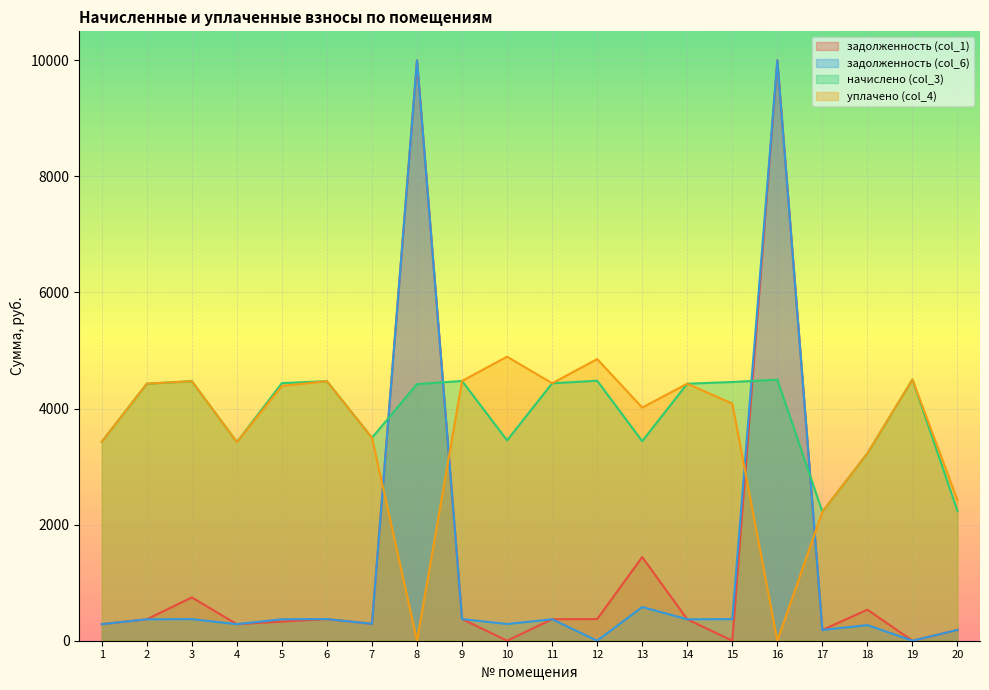

Reading left to right, extract all data points from this chart.

задолженность (col_1): 285.7	369.1	372.1	285.3	369.9	372.7	291.4	10000.0	373.0	287.7	369.7	0.0	580.3	369.1	372.0	10000.0	185.5	269.1	0.0	186.3
задолженность (col_6): 285.6	369.1	746.0	285.3	330.1	372.7	291.4	10000.0	373.0	0.0	369.7	373.3	1440.8	369.1	0.0	10000.0	185.1	534.8	0.0	186.3
начислено (col_3): 3427.8	4428.7	4471.7	3423.5	4438.9	4472.4	3496.3	4421.4	4476.0	3452.6	4435.9	4479.7	3438.0	4428.7	4457.8	4497.8	2221.7	3229.0	4501.6	2236.2
уплачено (col_4): 3427.8	4428.7	4472.2	3423.0	4390.9	4472.4	3496.3	0.0	4476.0	4894.2	4435.9	4853.0	4017.4	4428.7	4085.8	0.0	2221.7	3229.0	4501.6	2422.3